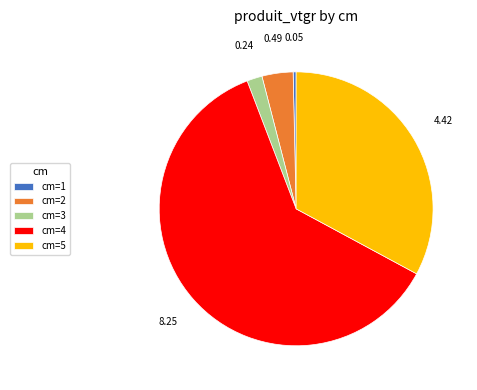

Which slice is the smallest?

cm=1